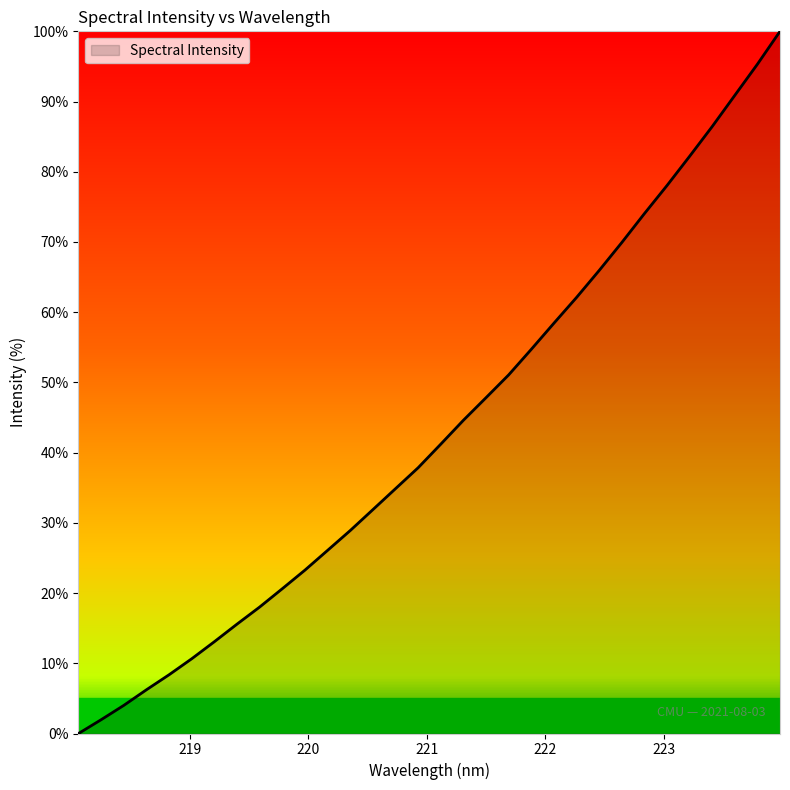

Does the chart display data point markers on the line(s)?

No